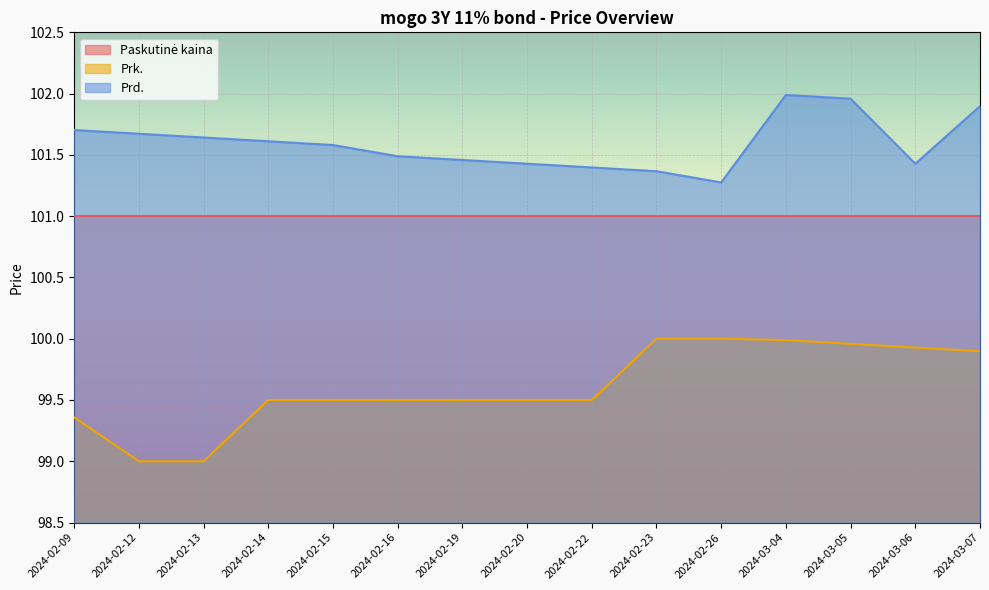

List the labels in order of Prd. value, largest first.

2024-03-04, 2024-03-05, 2024-03-07, 2024-02-09, 2024-02-12, 2024-02-13, 2024-02-14, 2024-02-15, 2024-02-16, 2024-02-19, 2024-02-20, 2024-03-06, 2024-02-22, 2024-02-23, 2024-02-26